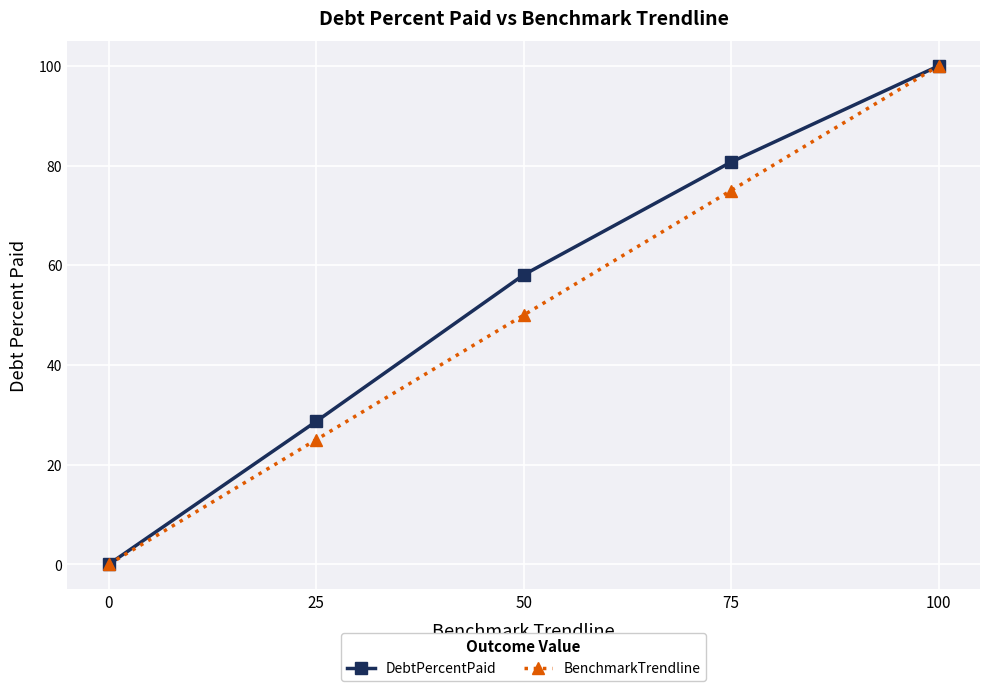

Is the value of DebtPercentPaid at 50 greater than the value of BenchmarkTrendline at 75?

No